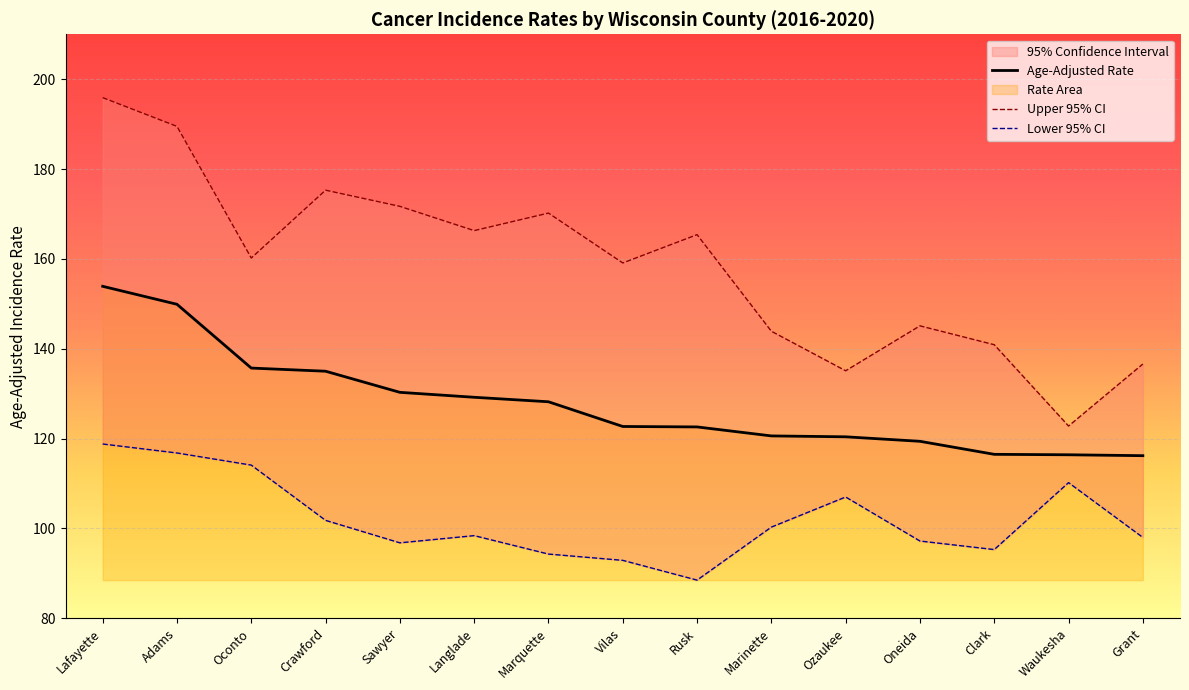

At which category is the sum across all series the highest?

Lafayette